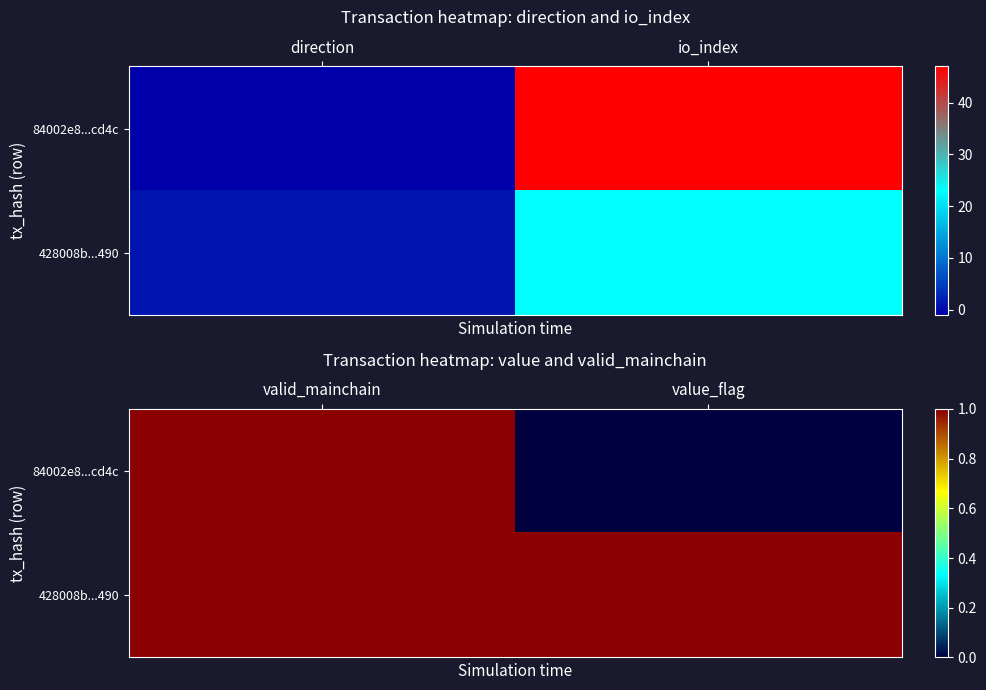

How many 84002e8...cd4c values are between 0 and 1?

2